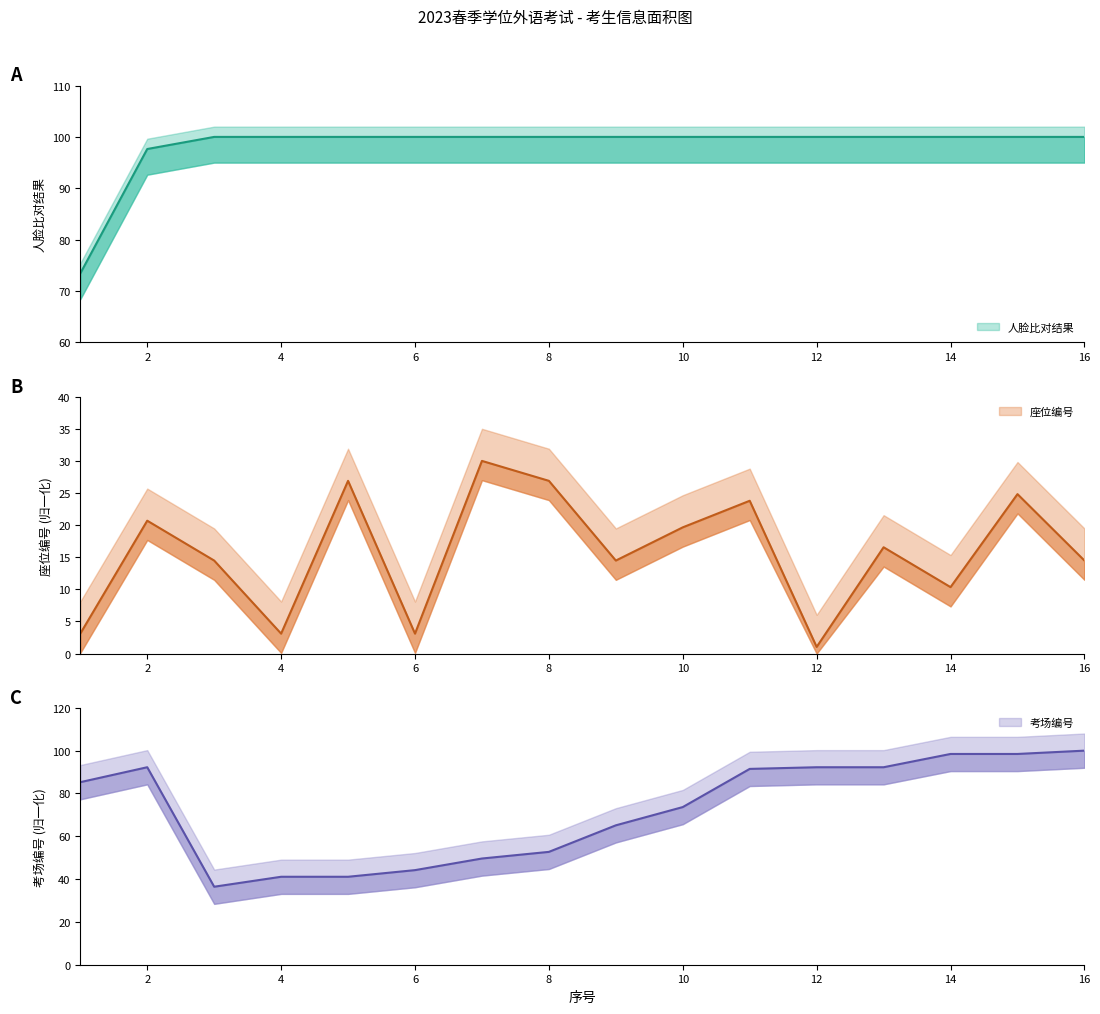

Reading left to right, extract all data points from this chart.

人脸比对结果: 73.4	97.6	100.0	100.0	100.0	100.0	100.0	100.0	100.0	100.0	100.0	100.0	100.0	100.0	100.0	100.0
座位编号: 3.1	20.7	14.5	3.1	26.9	3.1	30.0	26.9	14.5	19.7	23.8	1.0	16.6	10.3	24.8	14.5
考场: 85.3	92.2	36.4	41.1	41.1	44.2	49.6	52.7	65.1	73.6	91.5	92.2	92.2	98.4	98.4	100.0